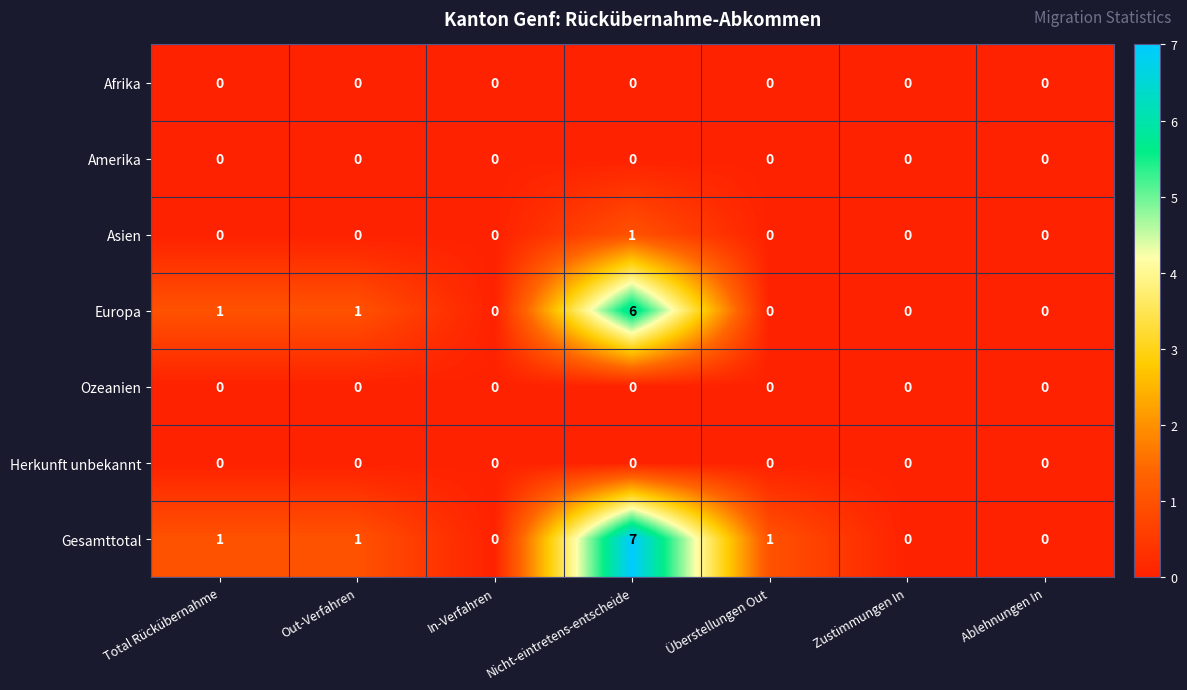

What is the total value across all series at Total Rückübernahme?

2